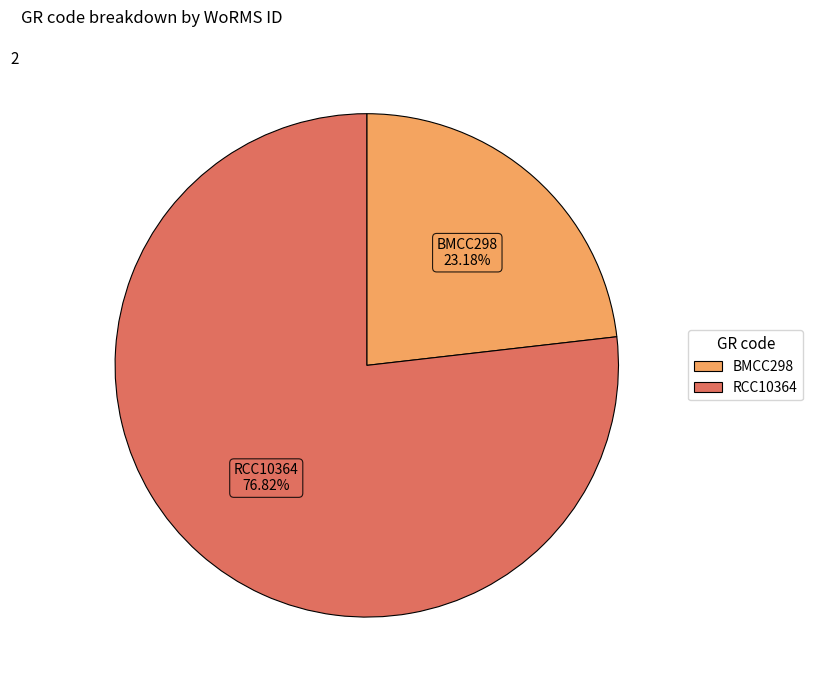

To the nearest percent, what portion does BMCC298 represent?

23%